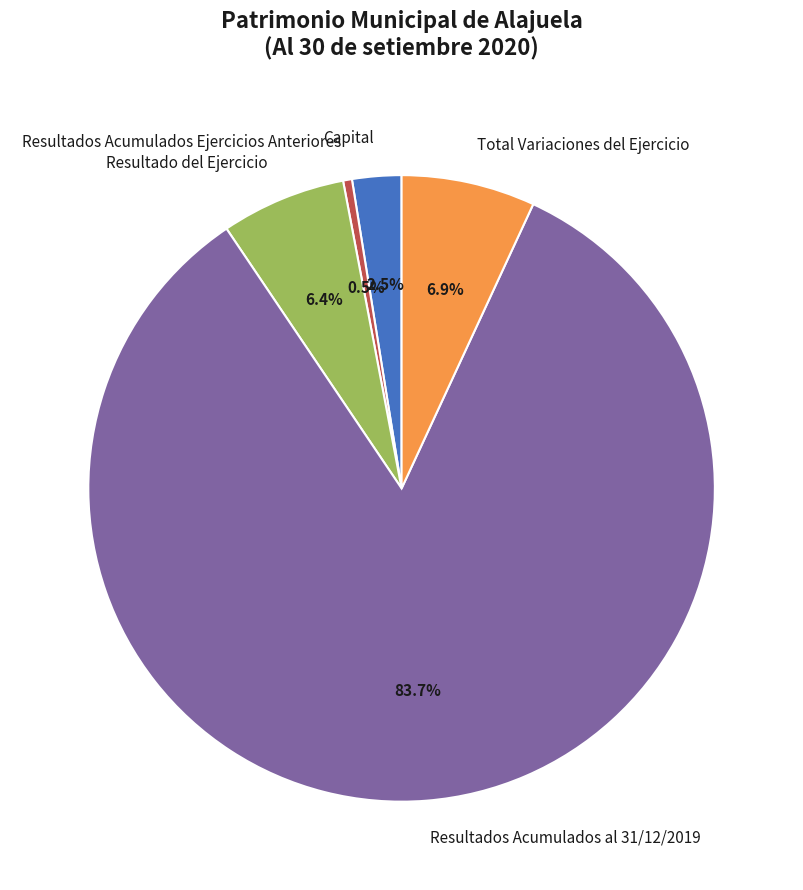

Which category has the biggest portion of the pie?

Resultados Acumulados al 31/12/2019